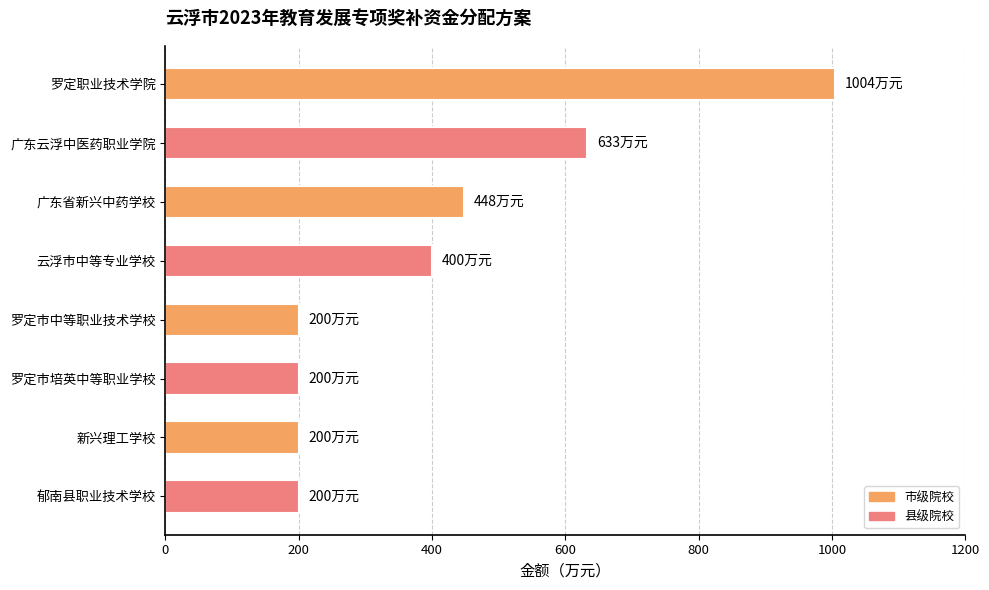

How many values are below 400?

4